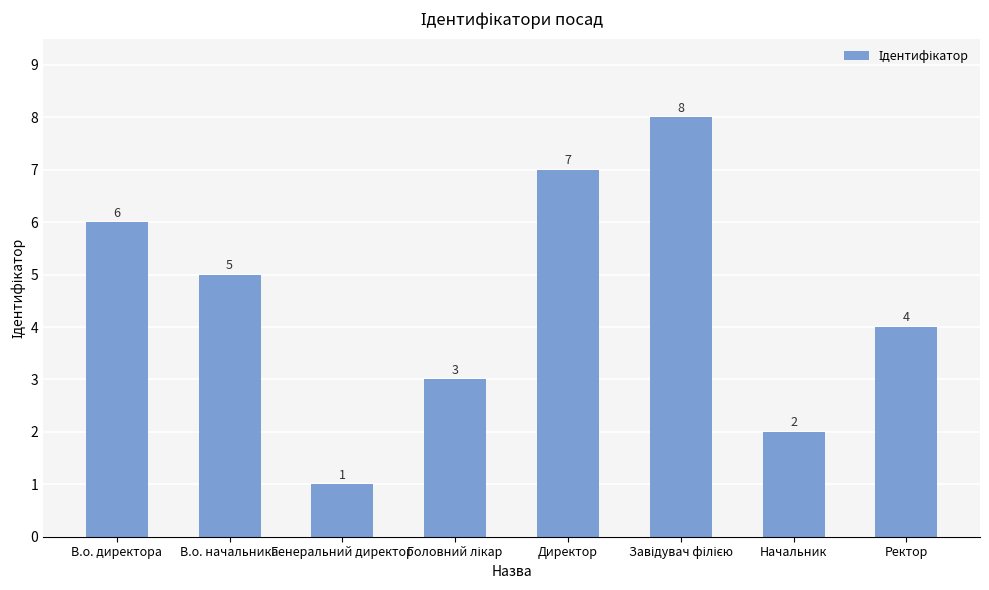

What is the sum of the values at Ректор and Генеральний директор?

5